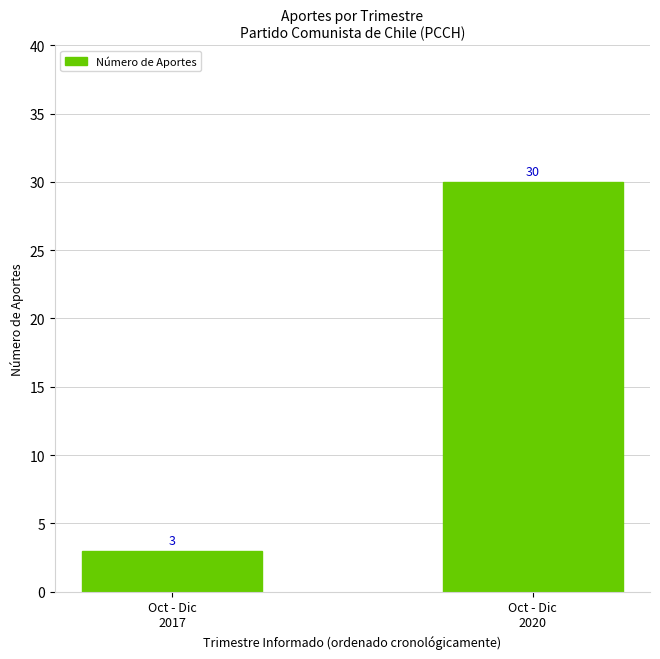

Between Oct - Dic
2020 and Oct - Dic
2017, which is larger?

Oct - Dic
2020